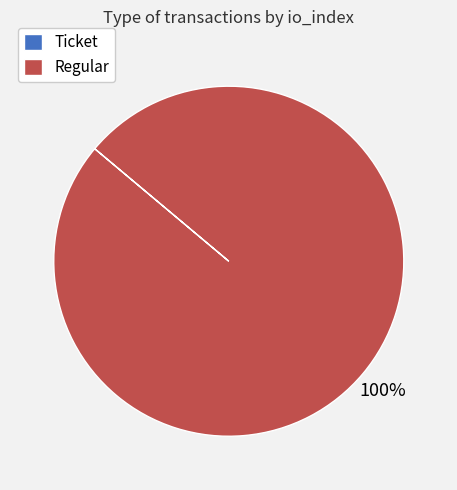

To the nearest percent, what is the average slice percentage?

50%